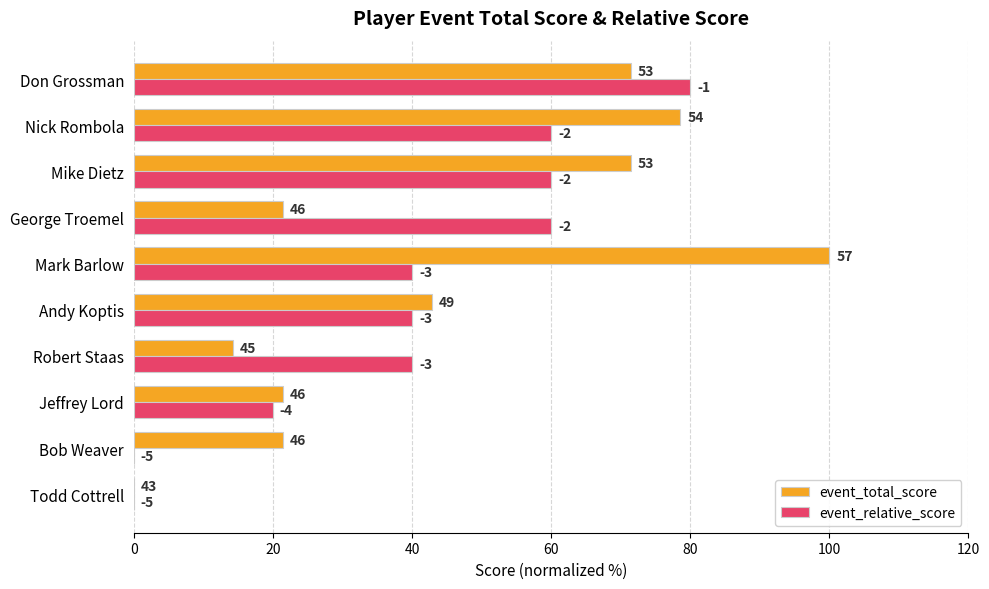

What are all the series names shown in the legend?

event_total_score, event_relative_score